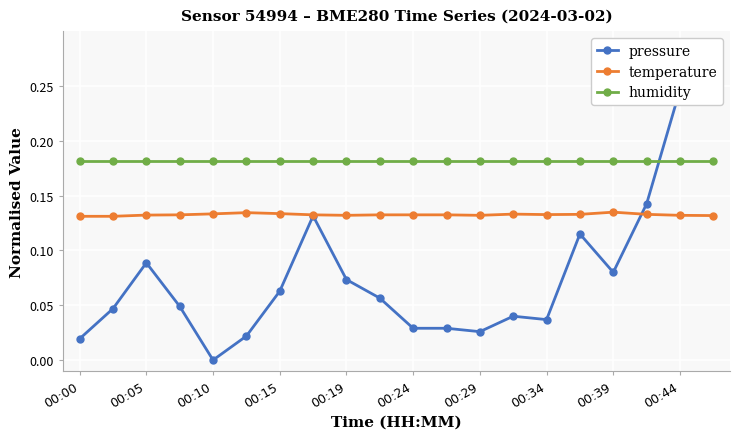

True or false: temperature has more than 1 interior local peaks.

True